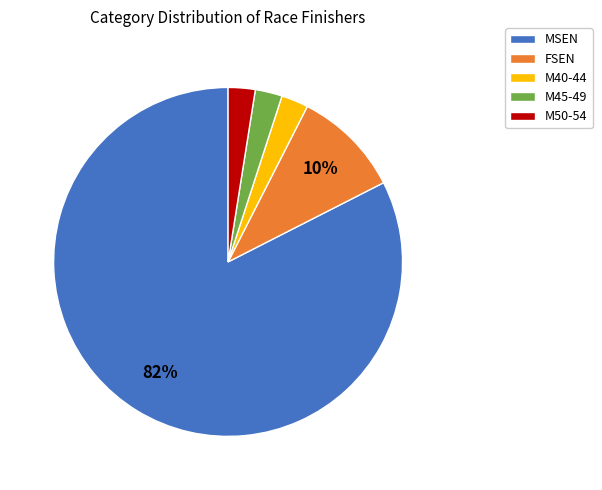

What is the majority slice?

MSEN